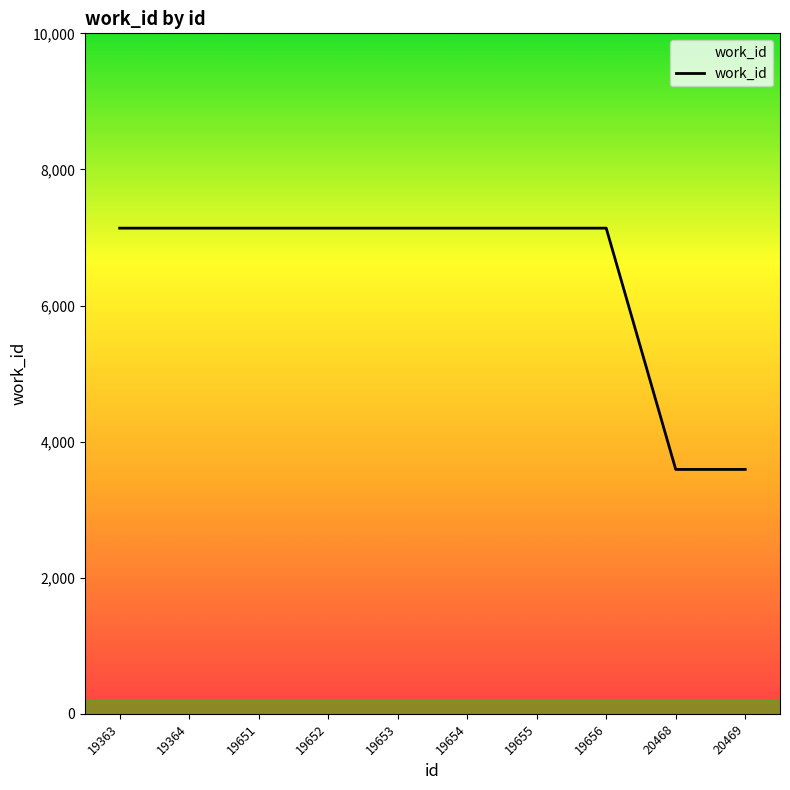

The value at 19651 is 12728. True or false?

False